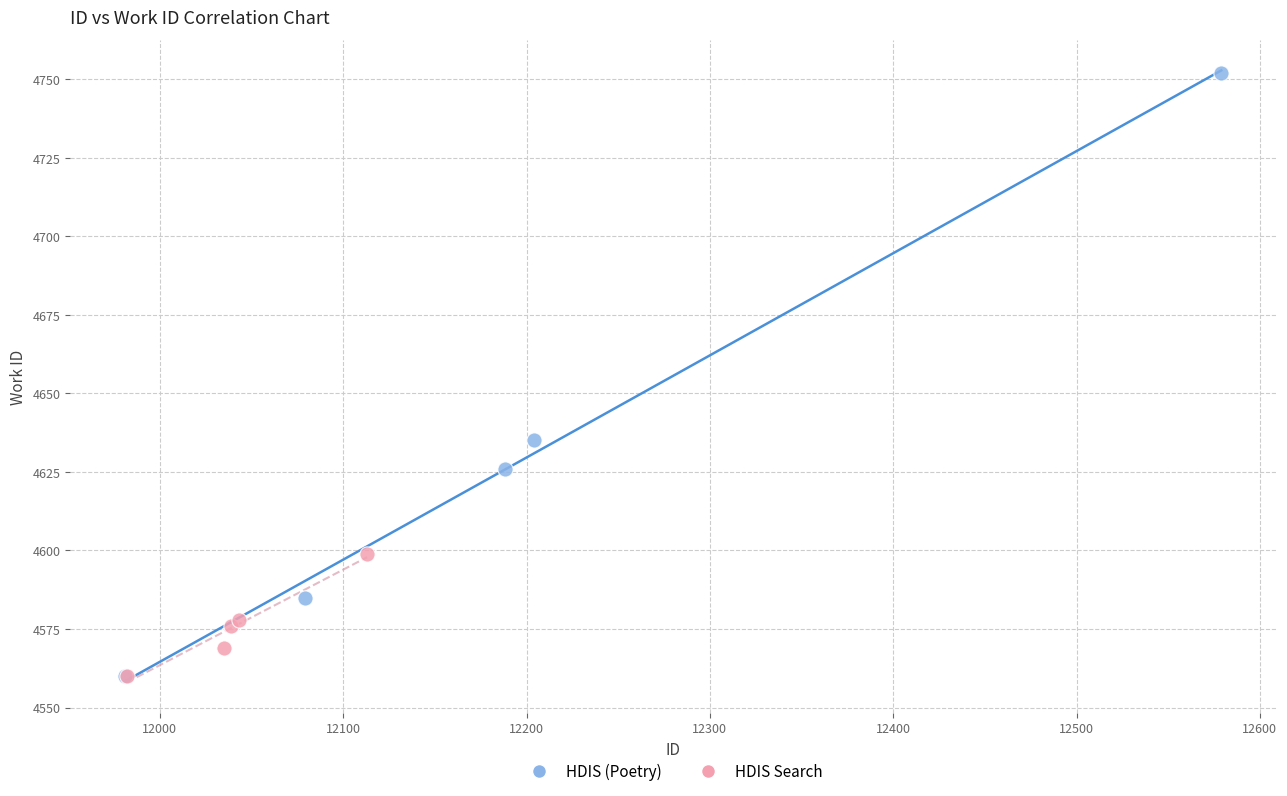

Which series reaches the maximum Y coordinate?

HDIS (Poetry)